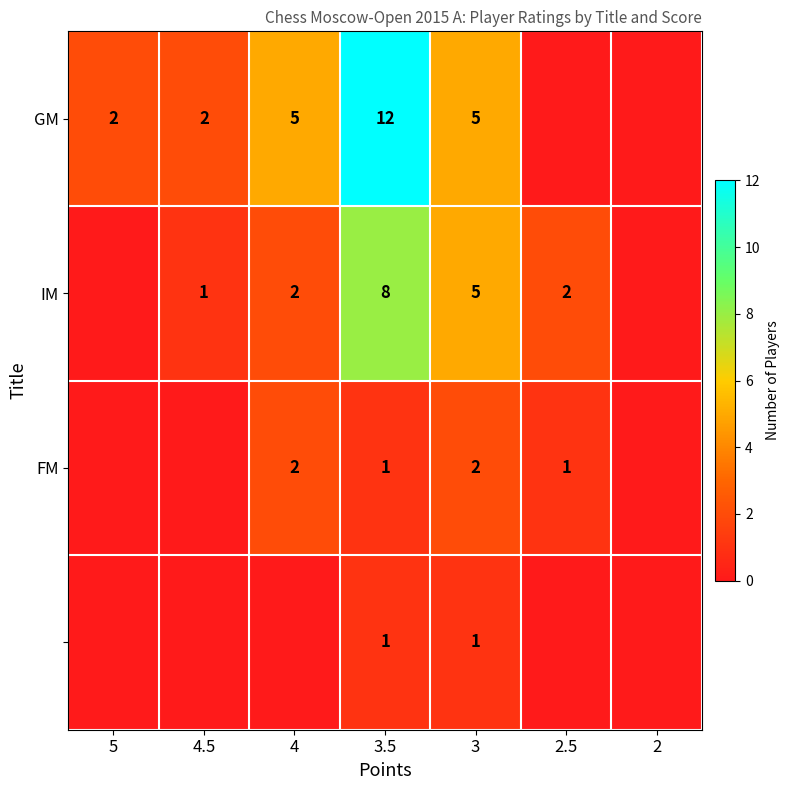

The GM series shows 17 at 3.5. True or false?

False